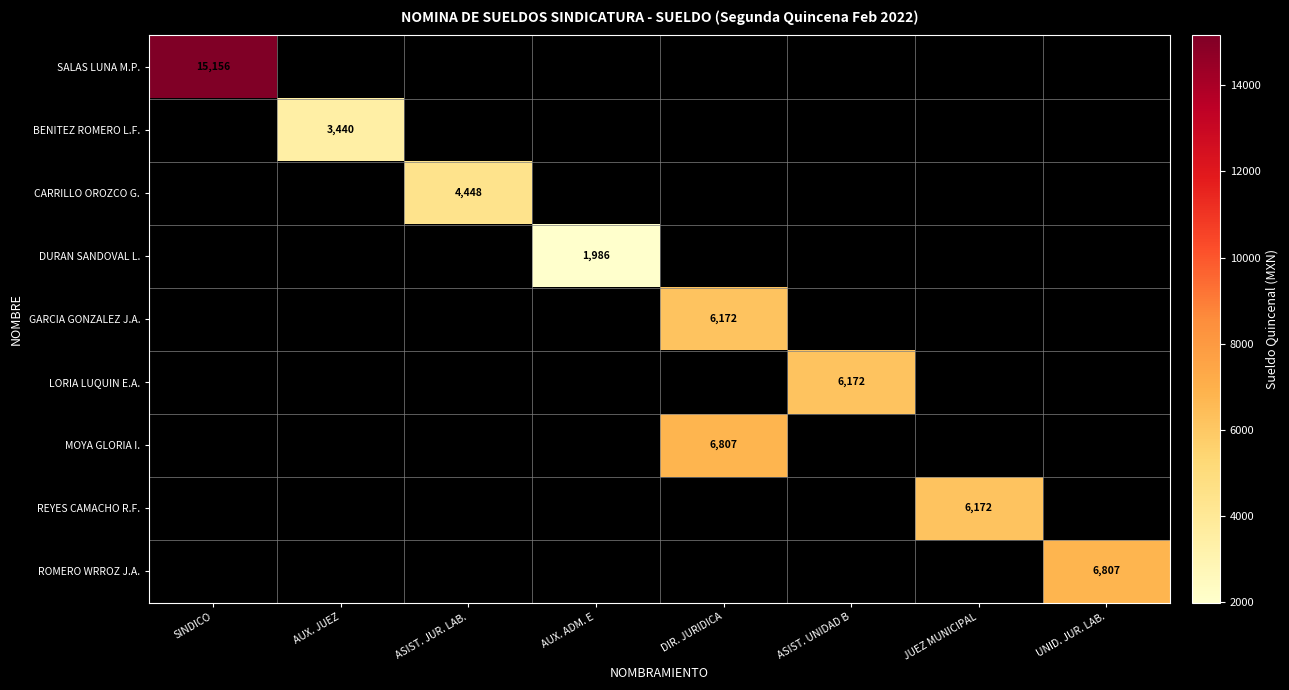

The REYES CAMACHO R.F. series shows 2666.4 at SINDICO. True or false?

False